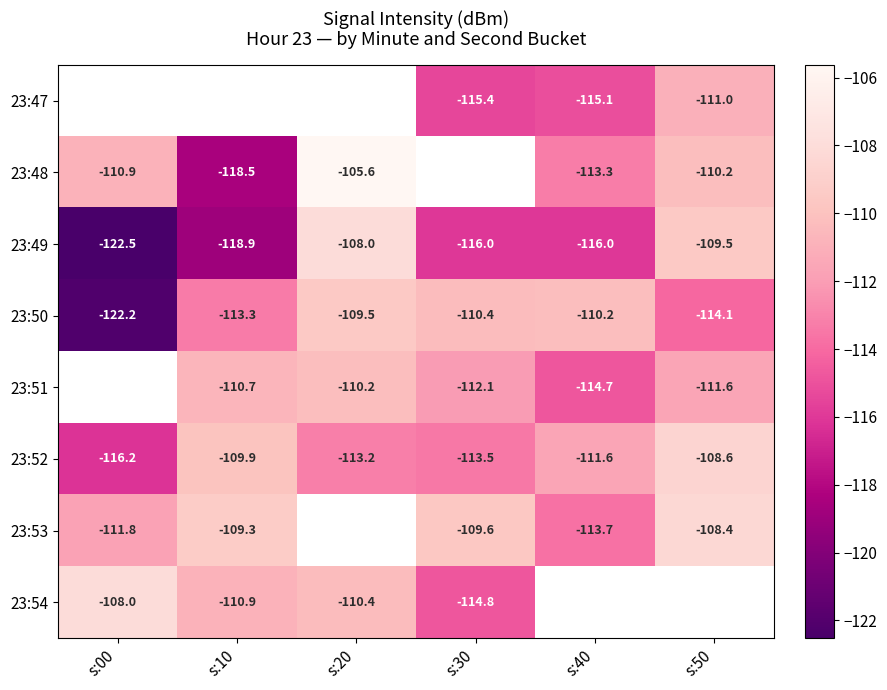

Is the value of 23:52 at s:40 greater than the value of 23:54 at s:00?

No